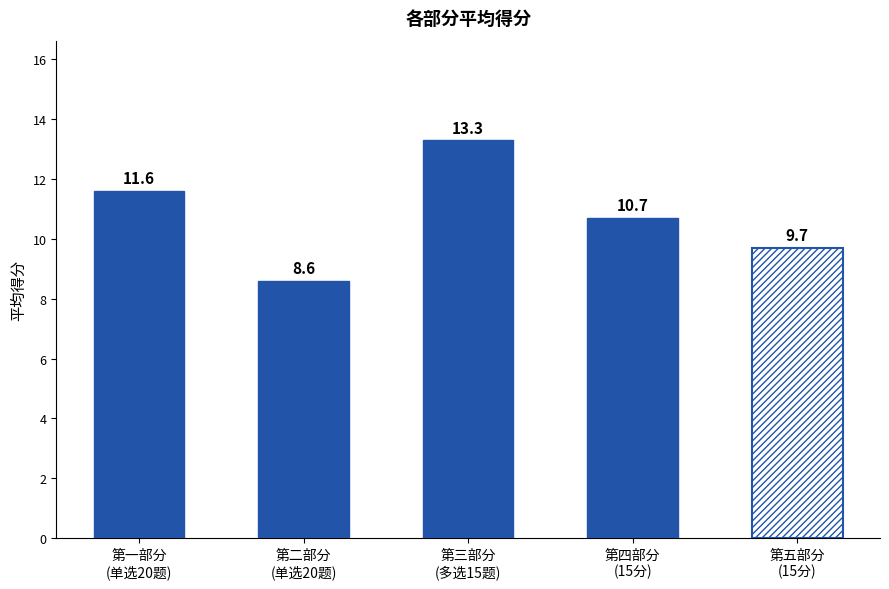

What is the minimum value shown in the chart?

8.6